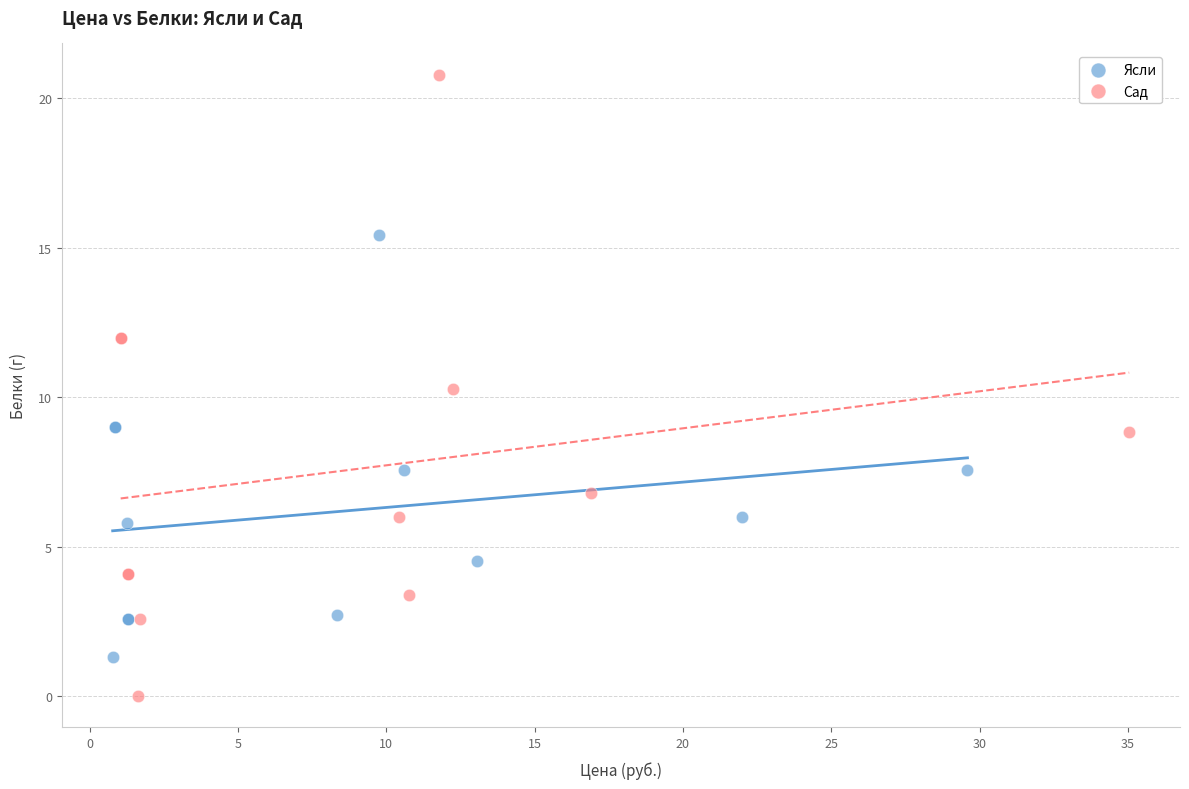

Which series contains the lowest Y value?

Сад